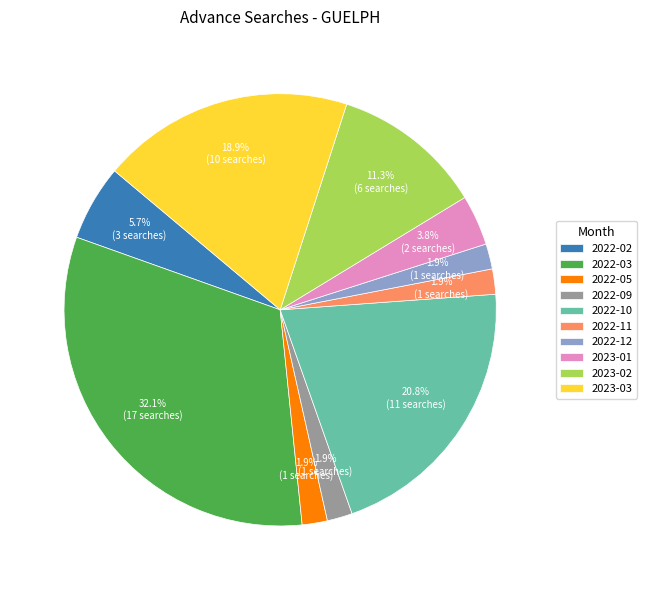

To the nearest percent, what percentage of the pie is 2022-02?

6%